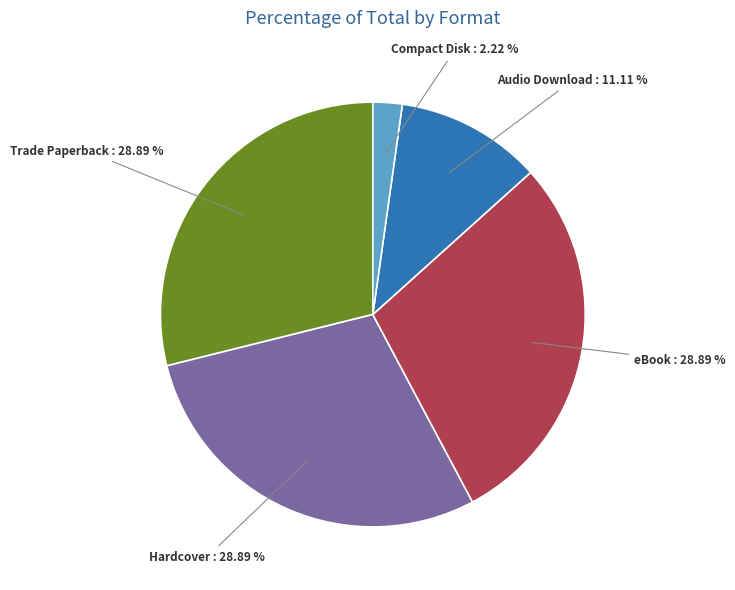

Which has a higher value, Audio Download or Hardcover?

Hardcover